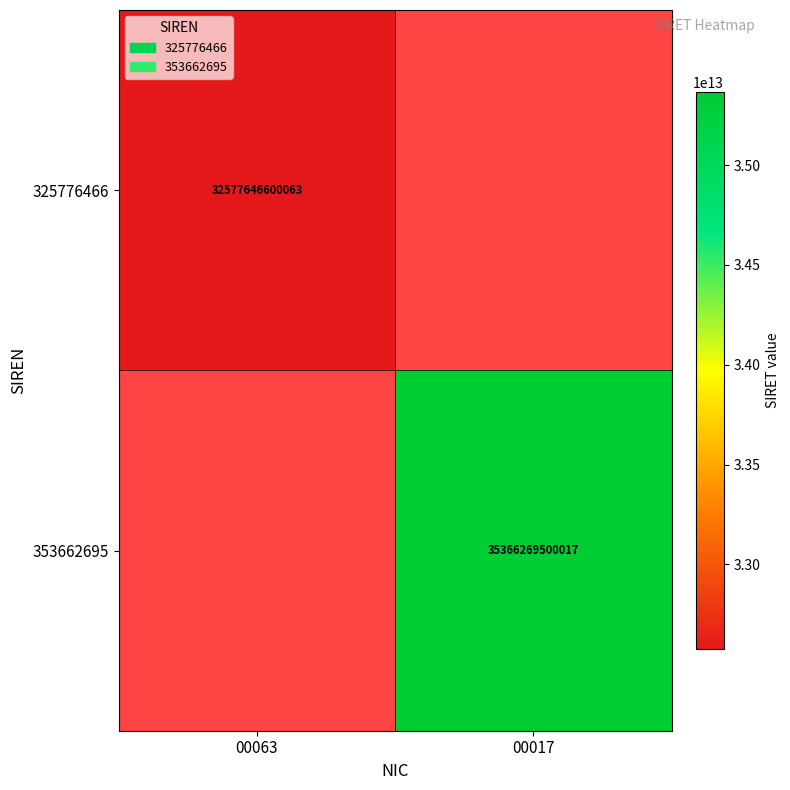

What is the greatest value displayed?

35366269500017